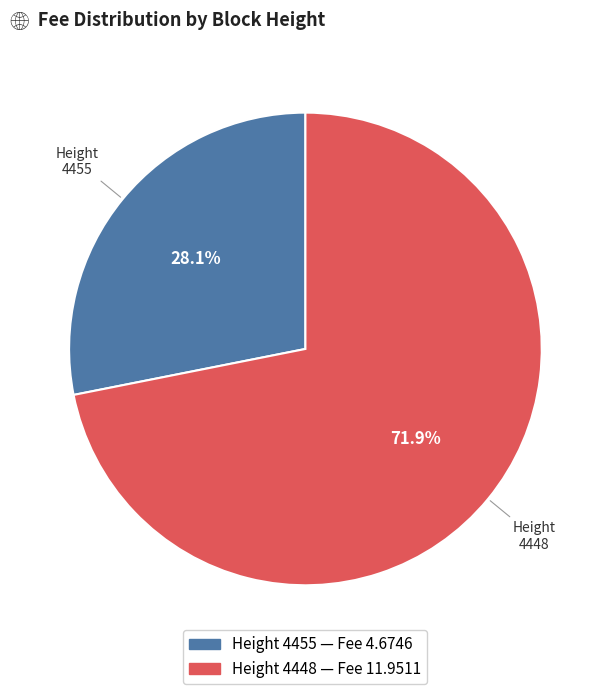

How many slices are in this pie chart?

2